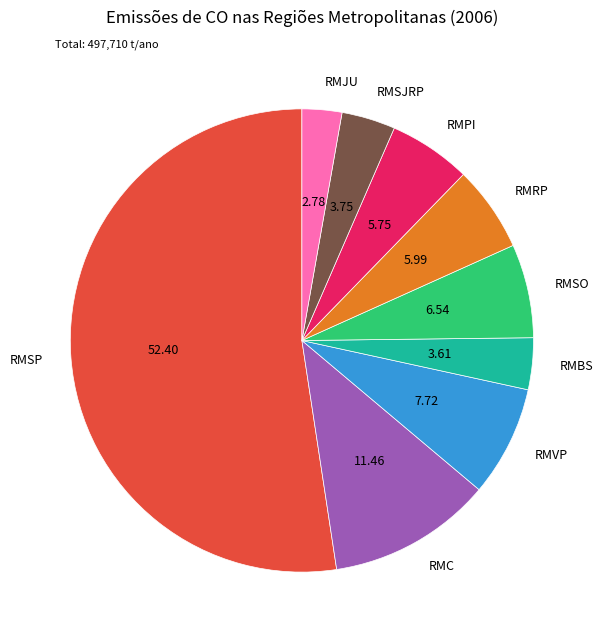

What is the smallest slice in the pie chart?

RMJU